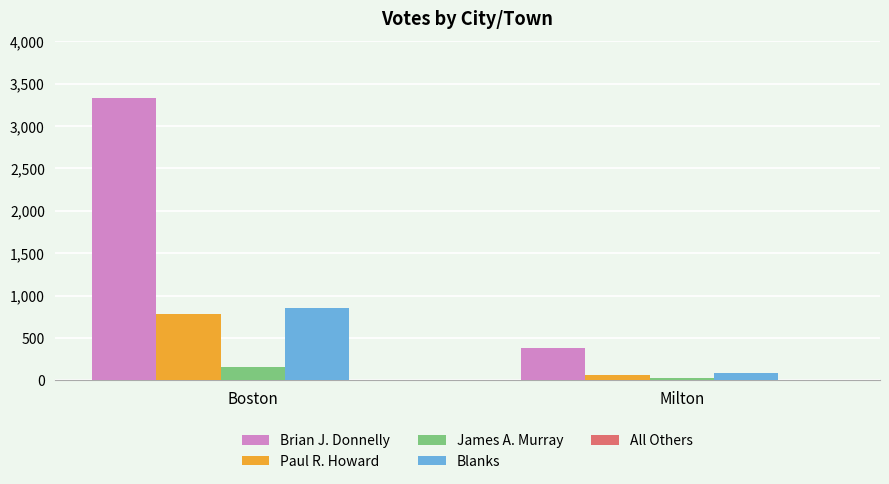

Between Boston and Milton, which series saw the biggest shift?

Brian J. Donnelly